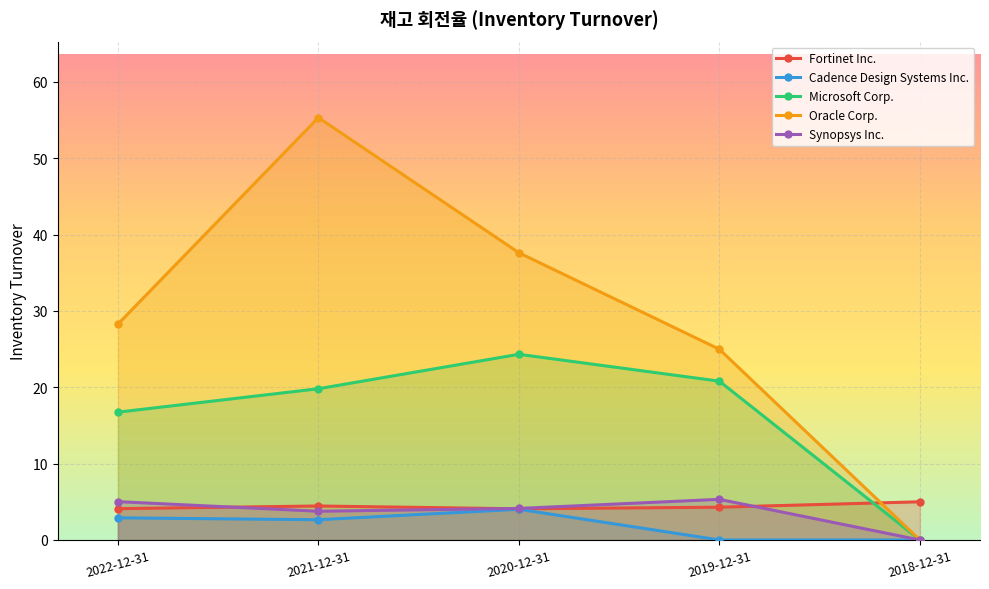

Is it true that Synopsys Inc. equals 5.2 at 2021-12-31?

False